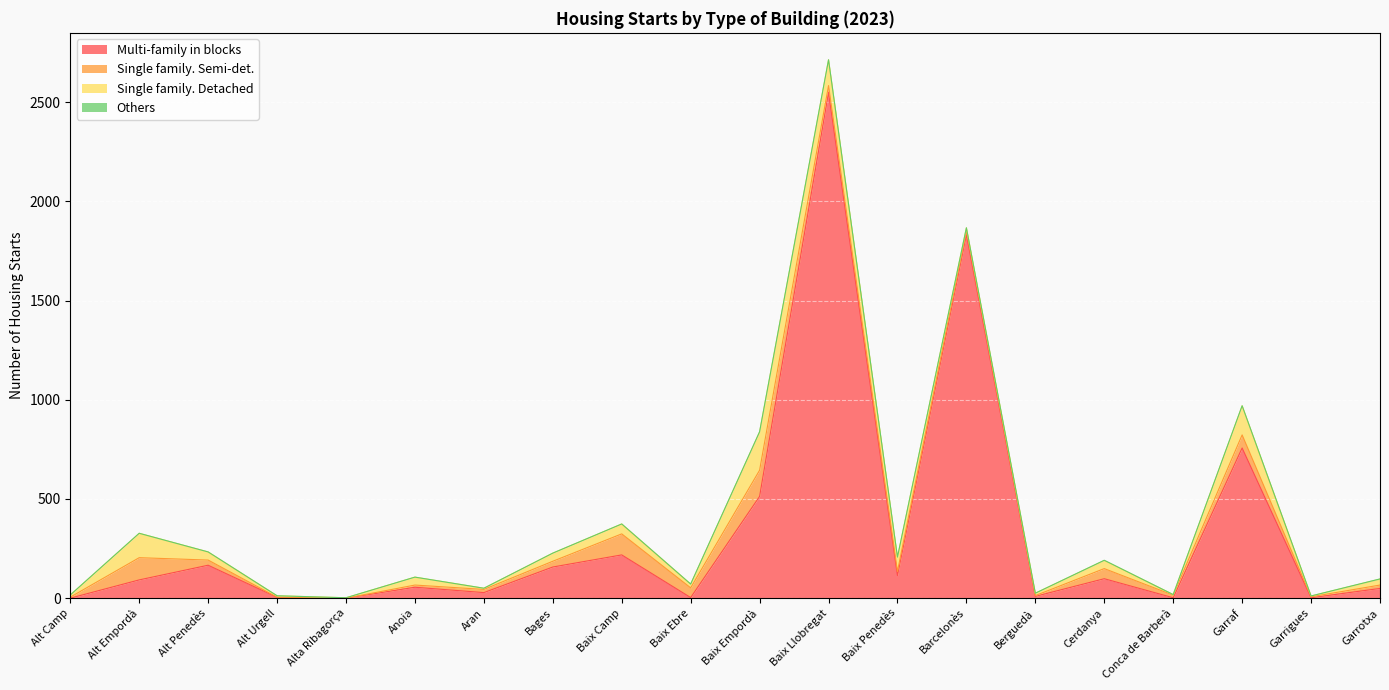

How many interior local valleys does the Single family. Detached series have?

6